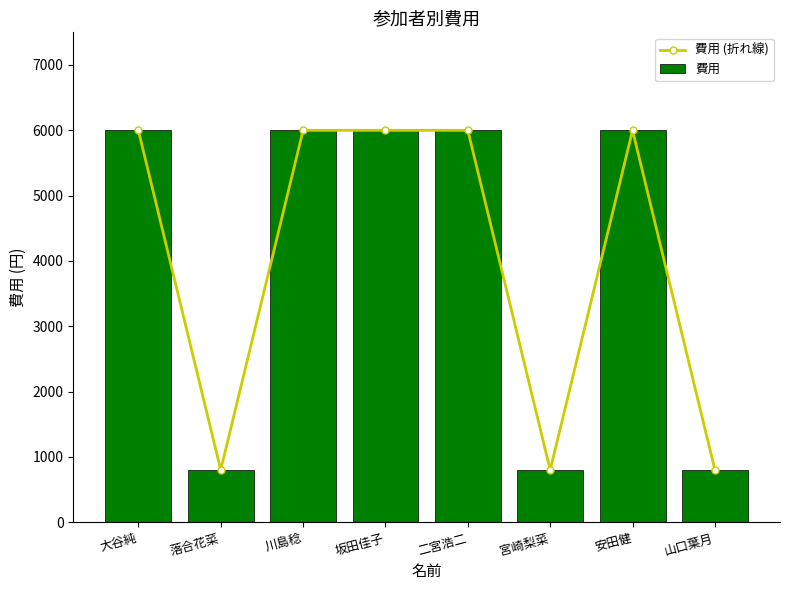

What value does the 費用 (折れ線) series have at 安田健, to the nearest 50?

6000